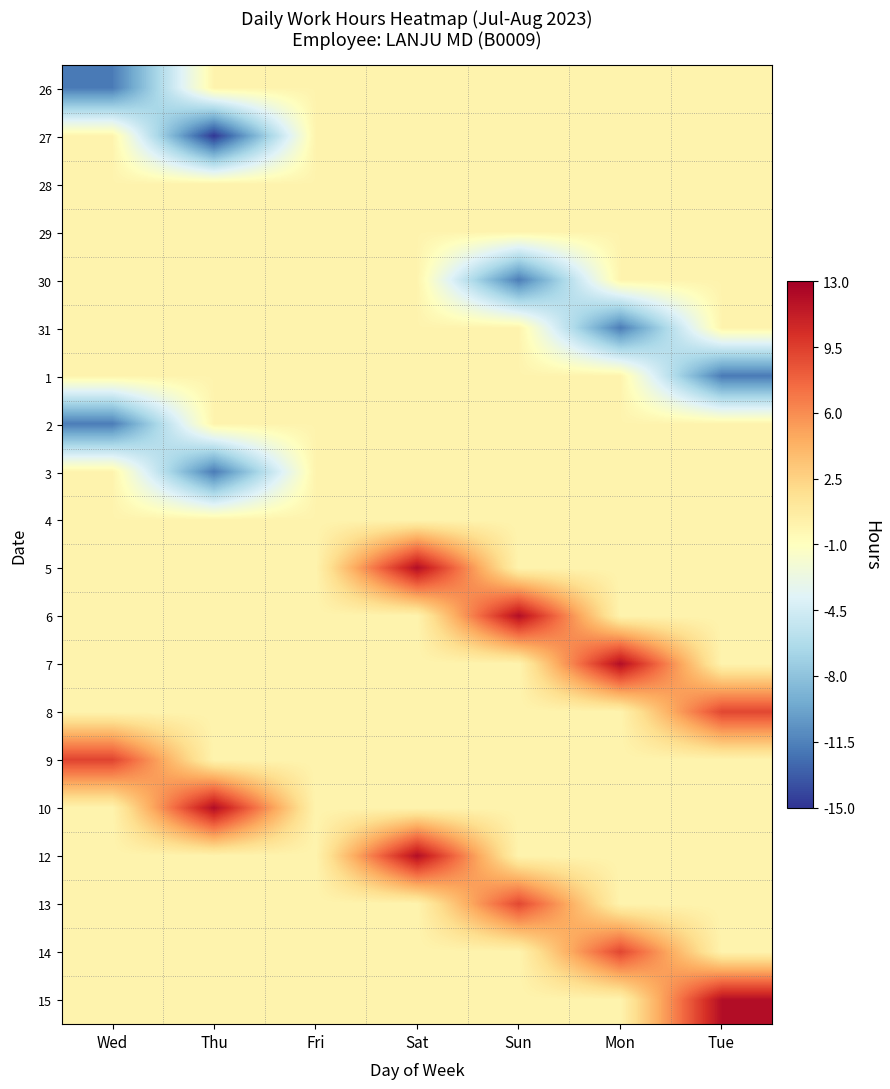

Reading left to right, transcribe all the data shown in this chart.

26: Wed=-11.8	Thu=0.0	Fri=0.0	Sat=0.0	Sun=0.0	Mon=0.0	Tue=0.0
27: Wed=0.0	Thu=-14.9	Fri=0.0	Sat=0.0	Sun=0.0	Mon=0.0	Tue=0.0
28: Wed=0.0	Thu=0.0	Fri=0.0	Sat=0.0	Sun=0.0	Mon=0.0	Tue=0.0
29: Wed=0.0	Thu=0.0	Fri=0.0	Sat=0.0	Sun=0.0	Mon=0.0	Tue=0.0
30: Wed=0.0	Thu=0.0	Fri=0.0	Sat=0.0	Sun=-11.7	Mon=0.0	Tue=0.0
31: Wed=0.0	Thu=0.0	Fri=0.0	Sat=0.0	Sun=0.0	Mon=-11.8	Tue=0.0
1: Wed=0.0	Thu=0.0	Fri=0.0	Sat=0.0	Sun=0.0	Mon=0.0	Tue=-11.9
2: Wed=-11.8	Thu=0.0	Fri=0.0	Sat=0.0	Sun=0.0	Mon=0.0	Tue=0.0
3: Wed=0.0	Thu=-11.8	Fri=0.0	Sat=0.0	Sun=0.0	Mon=0.0	Tue=0.0
4: Wed=0.0	Thu=0.0	Fri=0.0	Sat=0.0	Sun=0.0	Mon=0.0	Tue=0.0
5: Wed=0.0	Thu=0.0	Fri=0.0	Sat=12.1	Sun=0.0	Mon=0.0	Tue=0.0
6: Wed=0.0	Thu=0.0	Fri=0.0	Sat=0.0	Sun=12.1	Mon=0.0	Tue=0.0
7: Wed=0.0	Thu=0.0	Fri=0.0	Sat=0.0	Sun=0.0	Mon=12.1	Tue=0.0
8: Wed=0.0	Thu=0.0	Fri=0.0	Sat=0.0	Sun=0.0	Mon=0.0	Tue=9.1
9: Wed=9.3	Thu=0.0	Fri=0.0	Sat=0.0	Sun=0.0	Mon=0.0	Tue=0.0
10: Wed=0.0	Thu=12.2	Fri=0.0	Sat=0.0	Sun=0.0	Mon=0.0	Tue=0.0
12: Wed=0.0	Thu=0.0	Fri=0.0	Sat=12.1	Sun=0.0	Mon=0.0	Tue=0.0
13: Wed=0.0	Thu=0.0	Fri=0.0	Sat=0.0	Sun=9.1	Mon=0.0	Tue=0.0
14: Wed=0.0	Thu=0.0	Fri=0.0	Sat=0.0	Sun=0.0	Mon=9.1	Tue=0.0
15: Wed=0.0	Thu=0.0	Fri=0.0	Sat=0.0	Sun=0.0	Mon=0.0	Tue=12.1